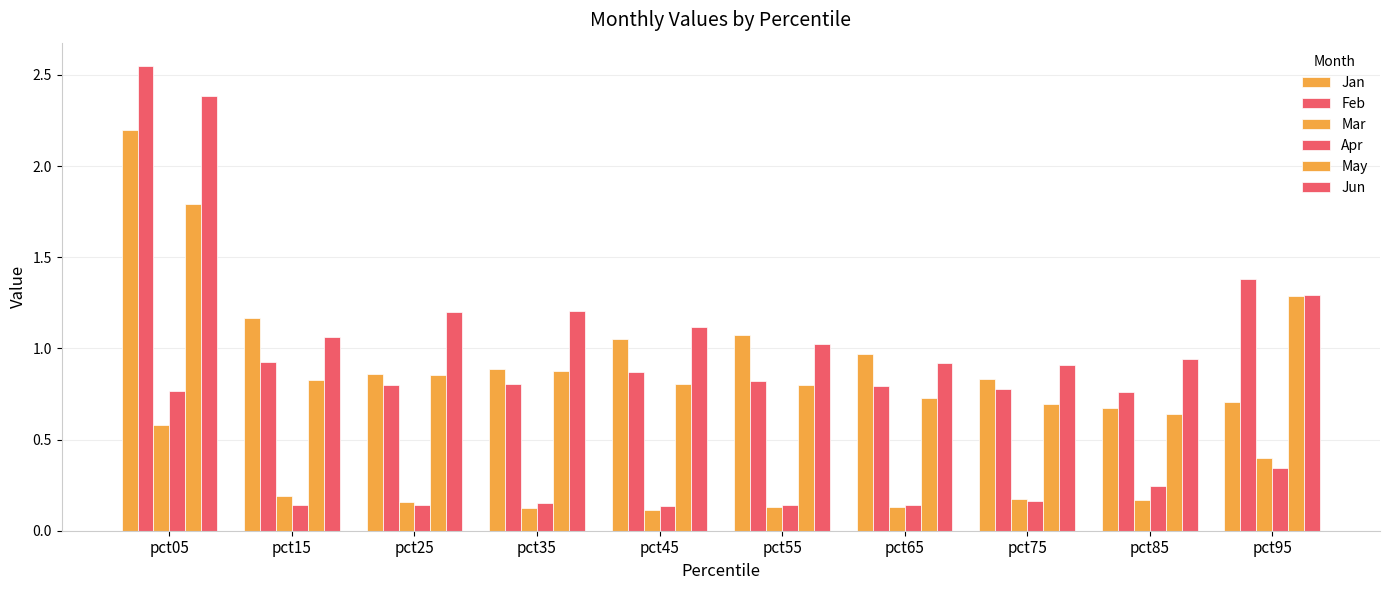

How many categories are shown in the chart?

10